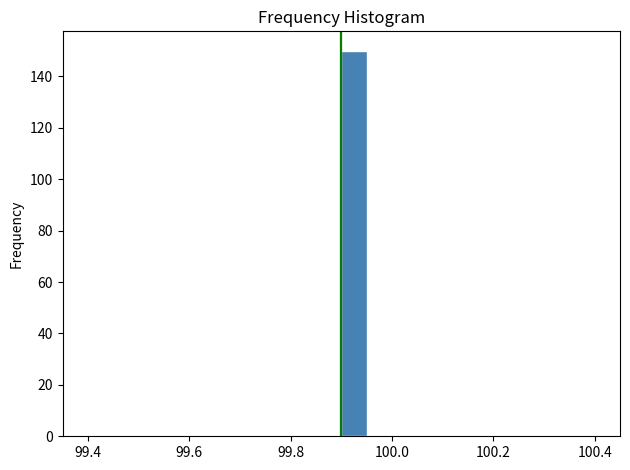

Around what value on the x-axis is the tallest bar? Give the approximate position of its centre, as read against the axis.

99.92